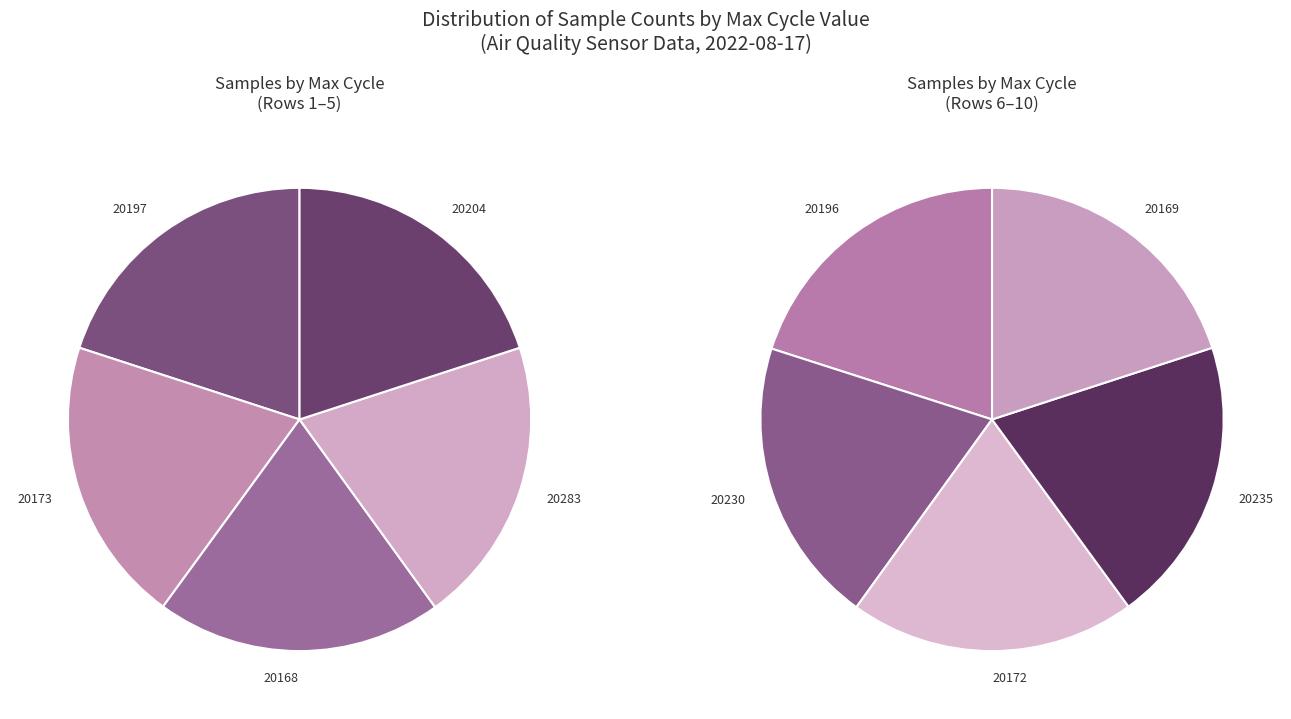

Is the sum of 28/20235 and 28/20173 greater than half?

No